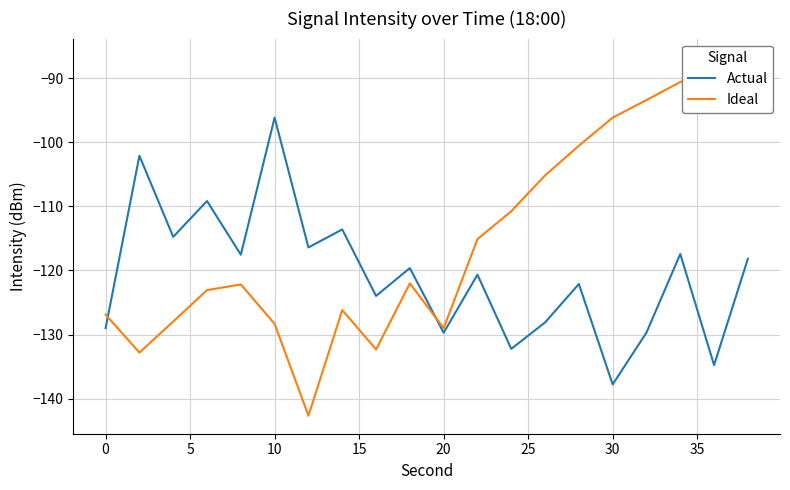

True or false: Actual has a value of -56.5 at 30.

False